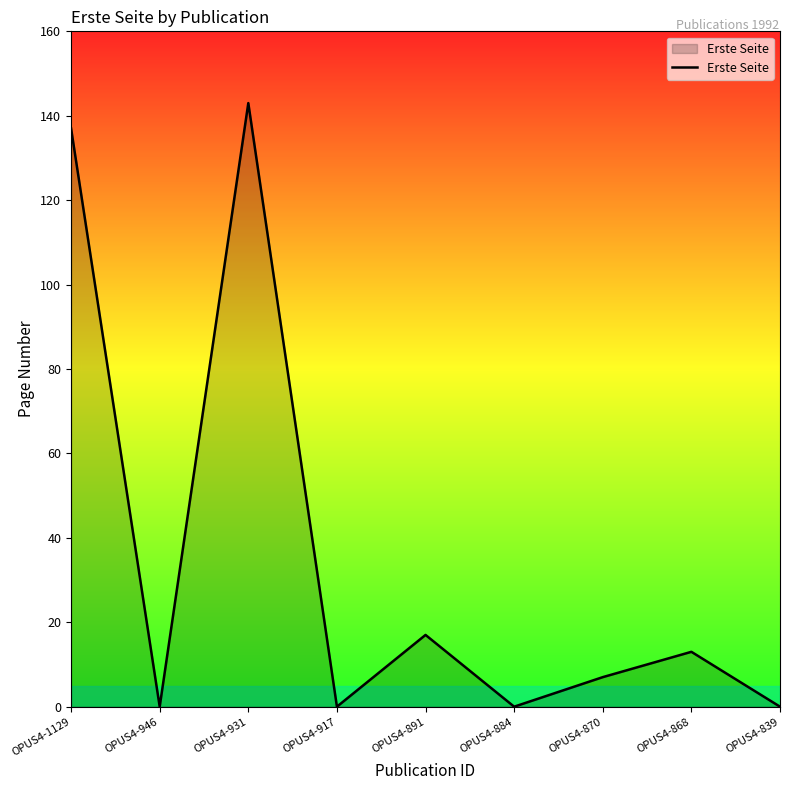

True or false: there are more than 0 points higher than both neighbors.

True